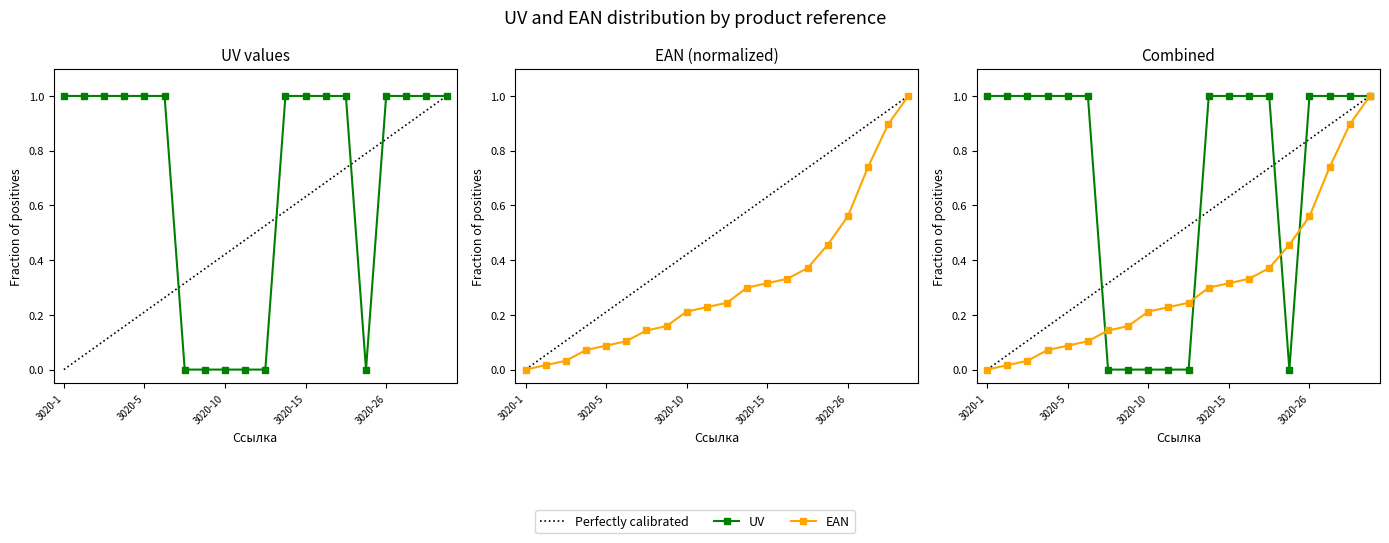

Is the value of EAN_scaled at 3020-3 greater than the value of UV at 3020-21?

Yes